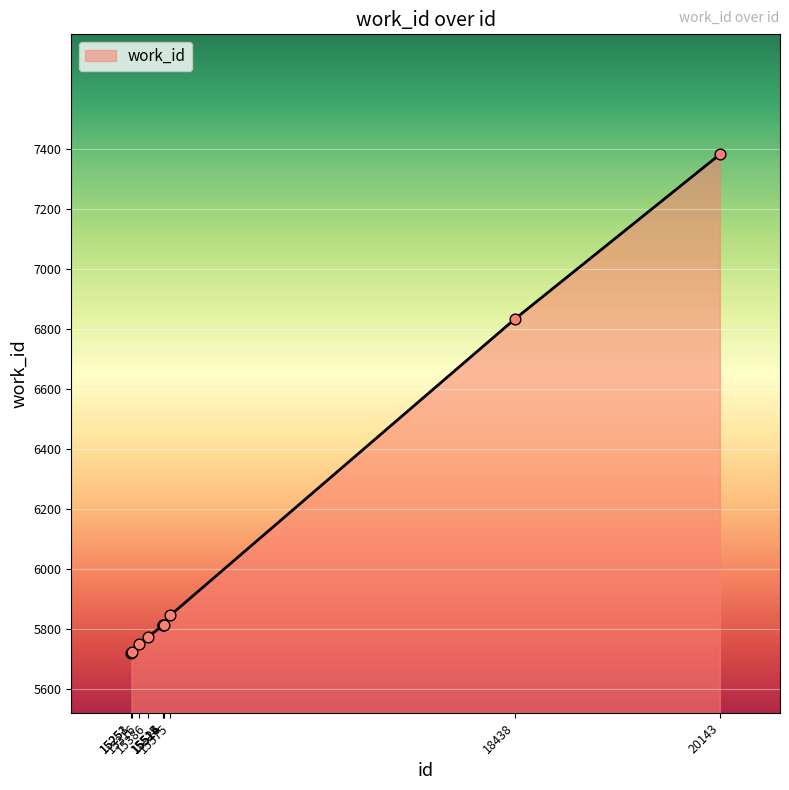

What is the ratio of the value at 15515 to the value at 15316?

1.0